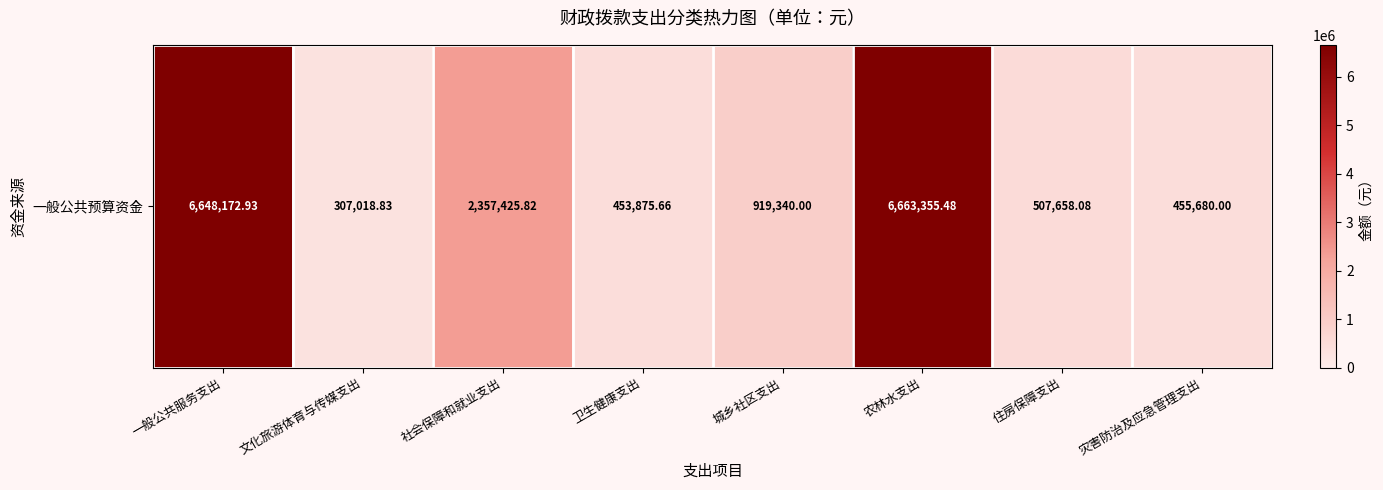

How many distinct data groups are displayed?

1